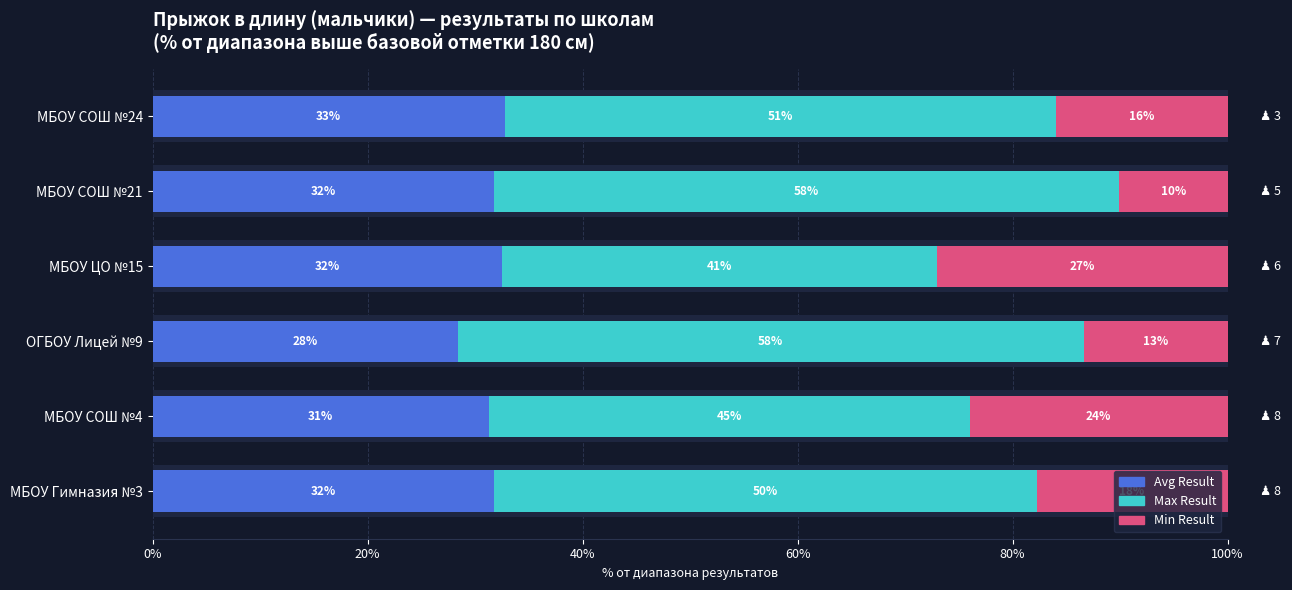

What is the value of the Avg Result bar at the 5th from the left?

31.8